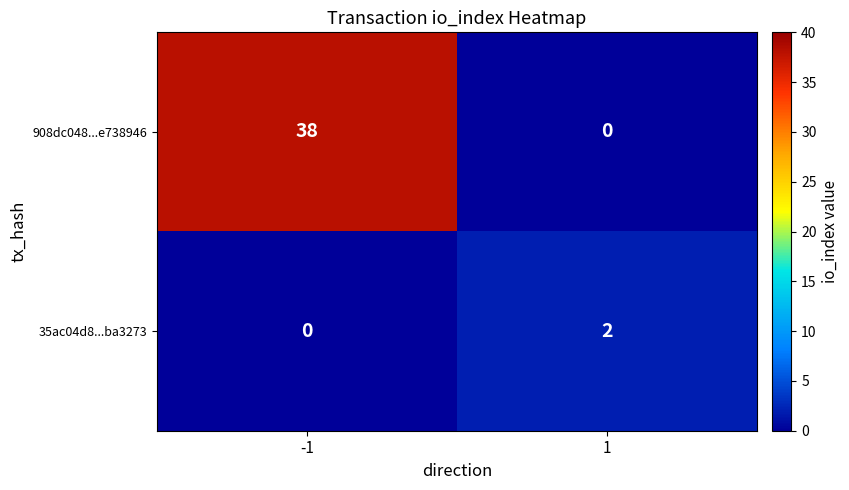

Which series changed the most between -1 and 1?

908dc048...e738946